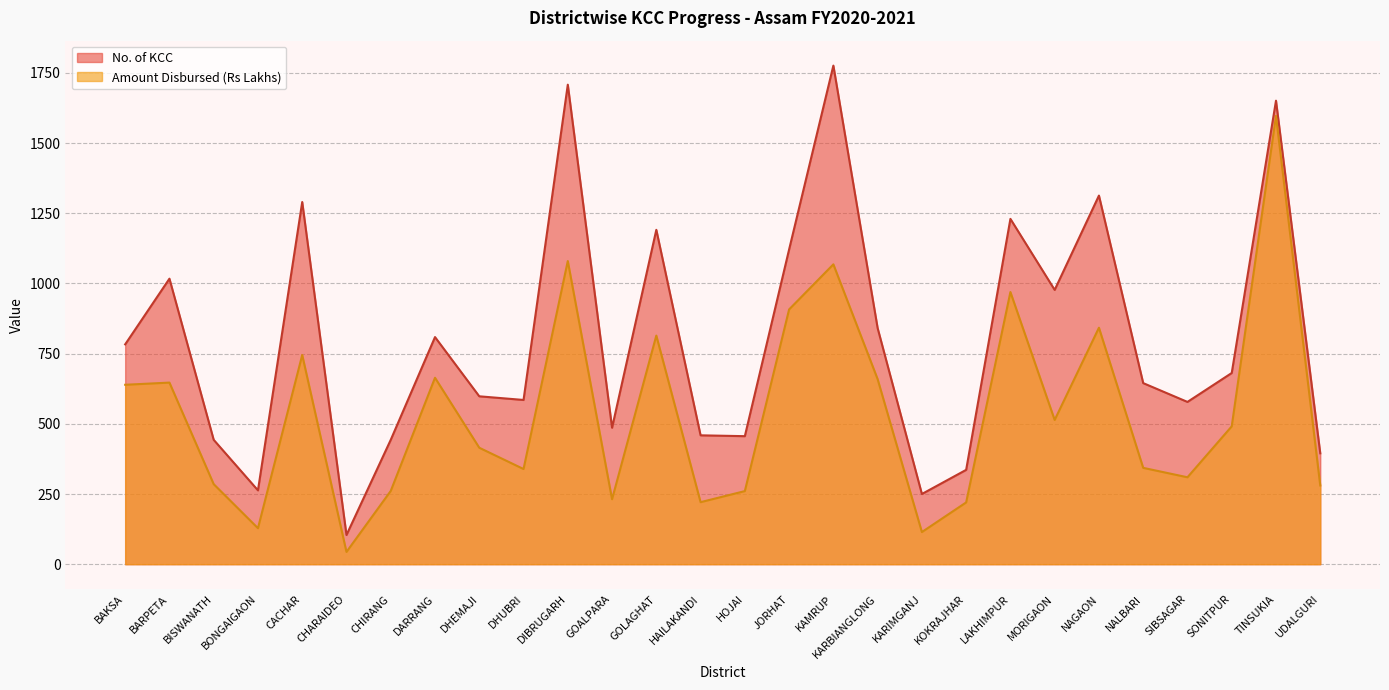

Does the chart have visible grid lines?

Yes